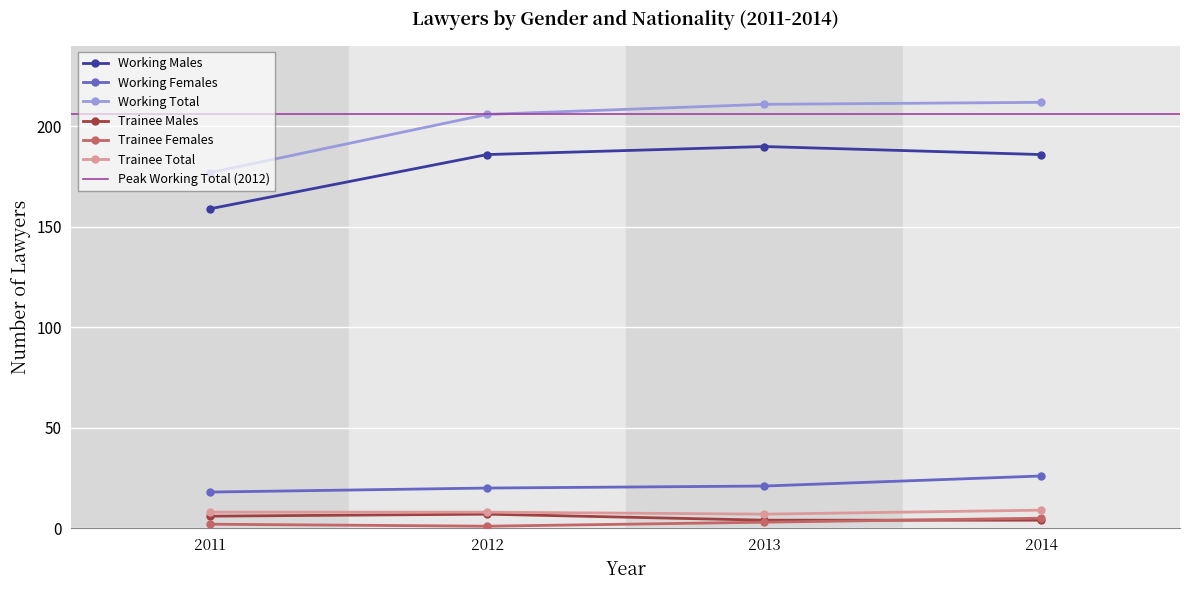

Rank the series by their maximum value, from highest to lowest.

Working Total, Working Males, Working Females, Trainee Total, Trainee Males, Trainee Females